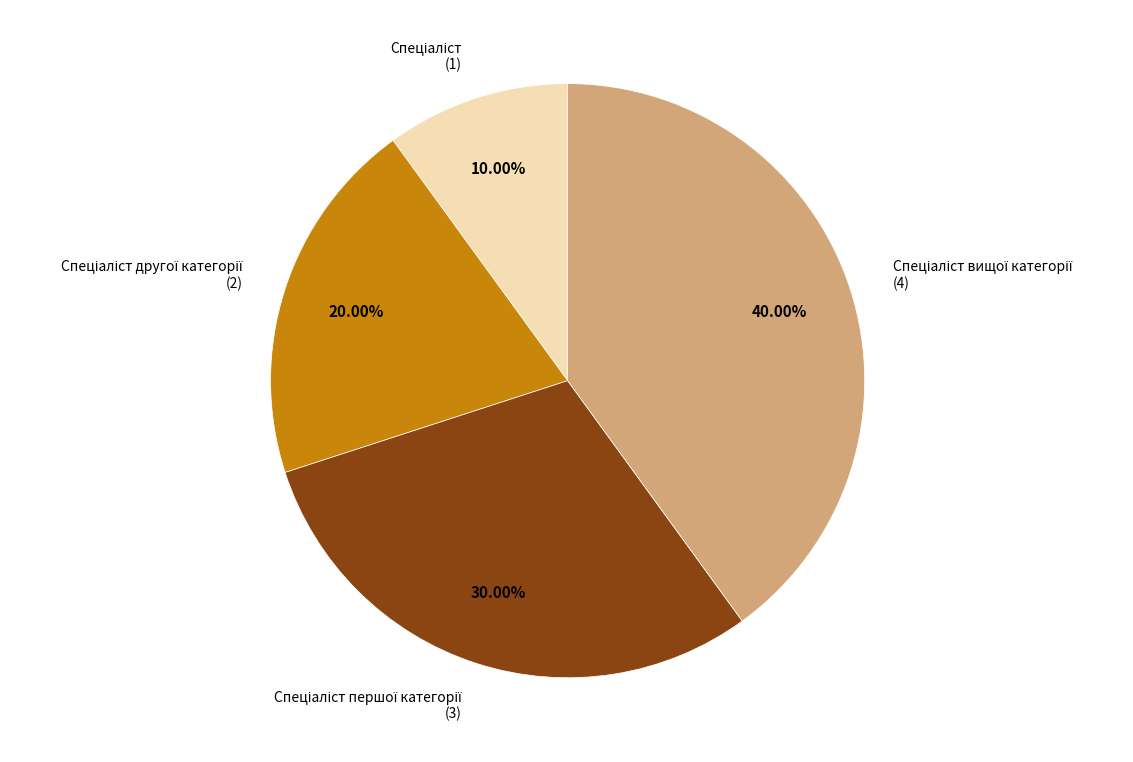

To the nearest percent, what is the average slice percentage?

25%